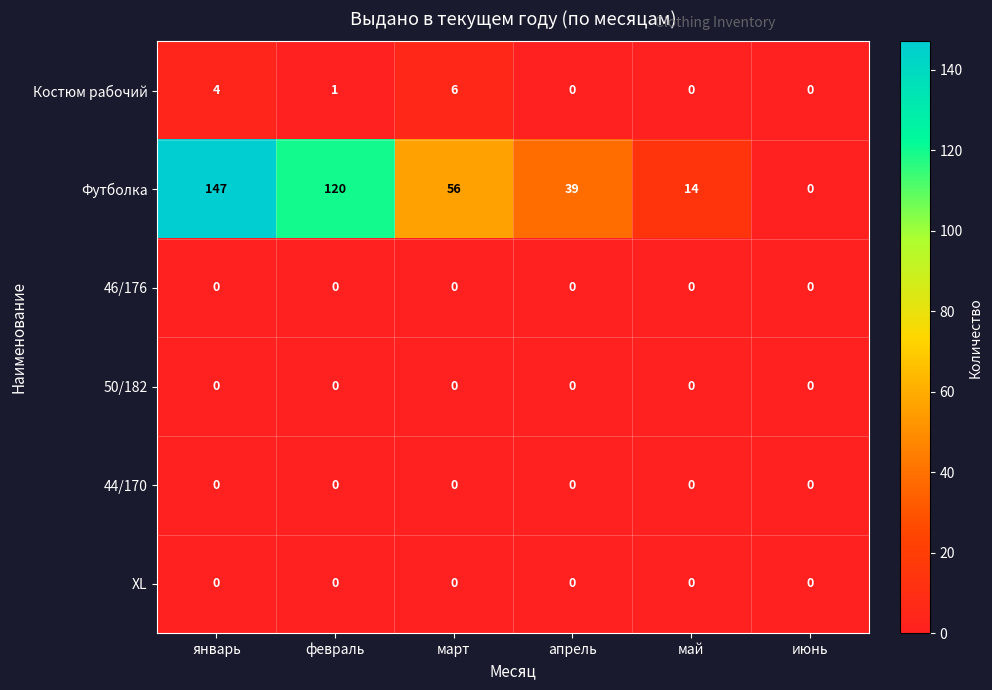

What is the spread (max minus min) of values at май?

14